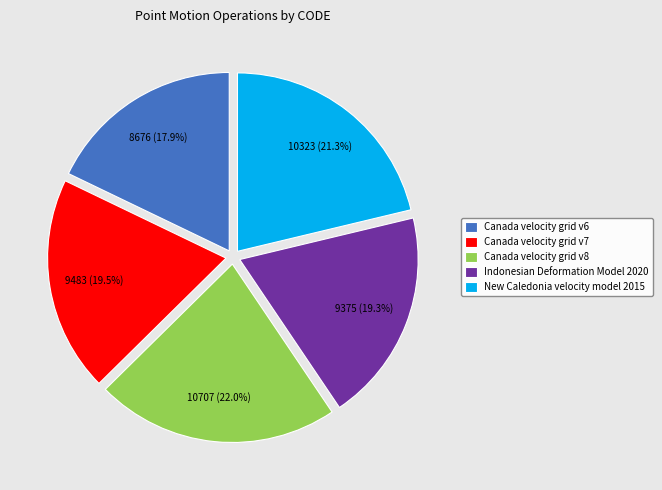

What is the largest slice in the pie chart?

Canada velocity grid v8